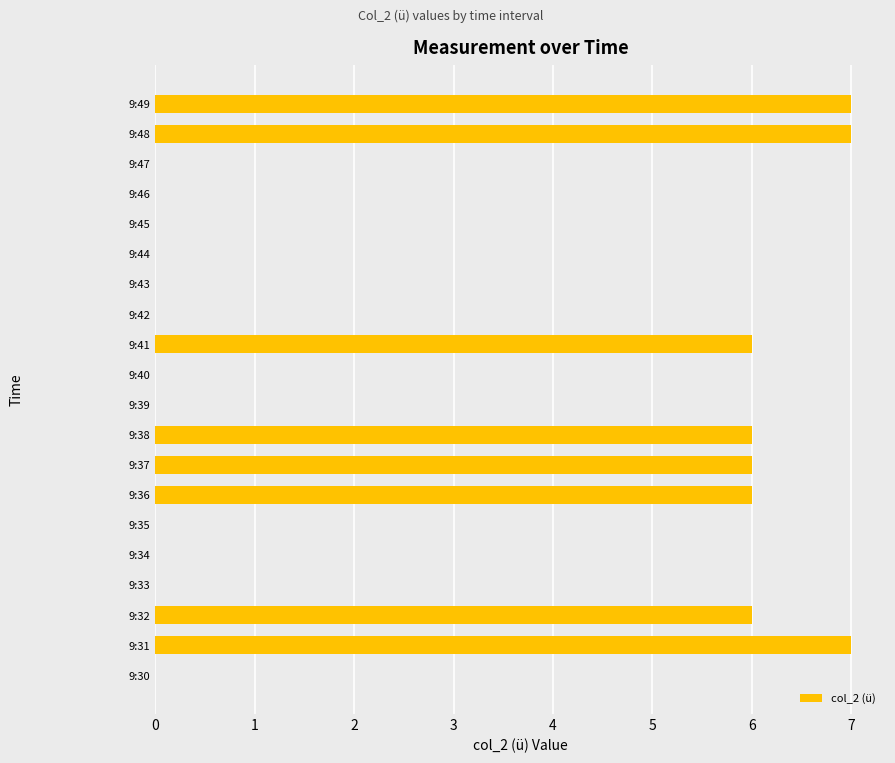

What is the sum of all values?

51